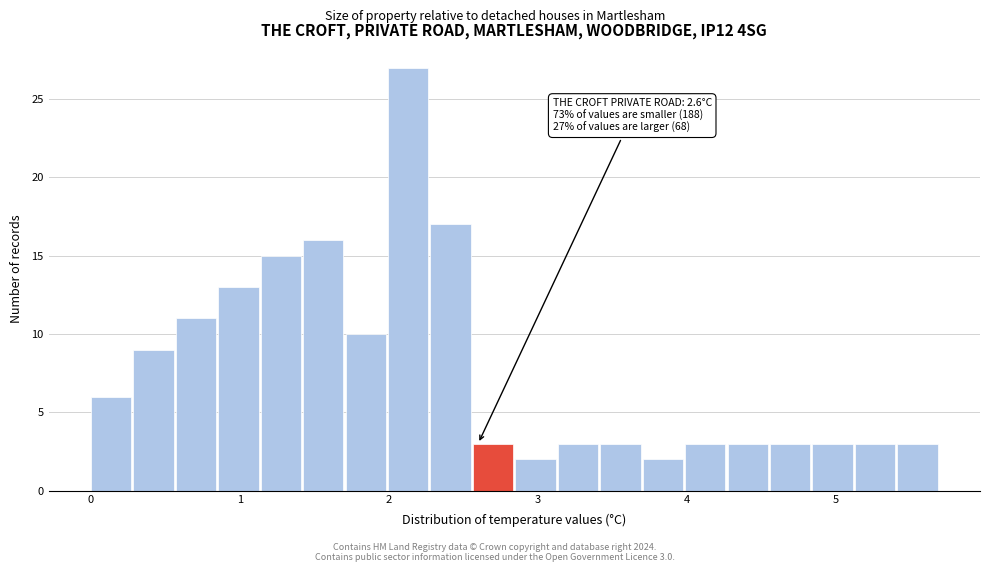

Around what value on the x-axis is the tallest bar? Give the approximate position of its centre, as read against the axis.

2.1